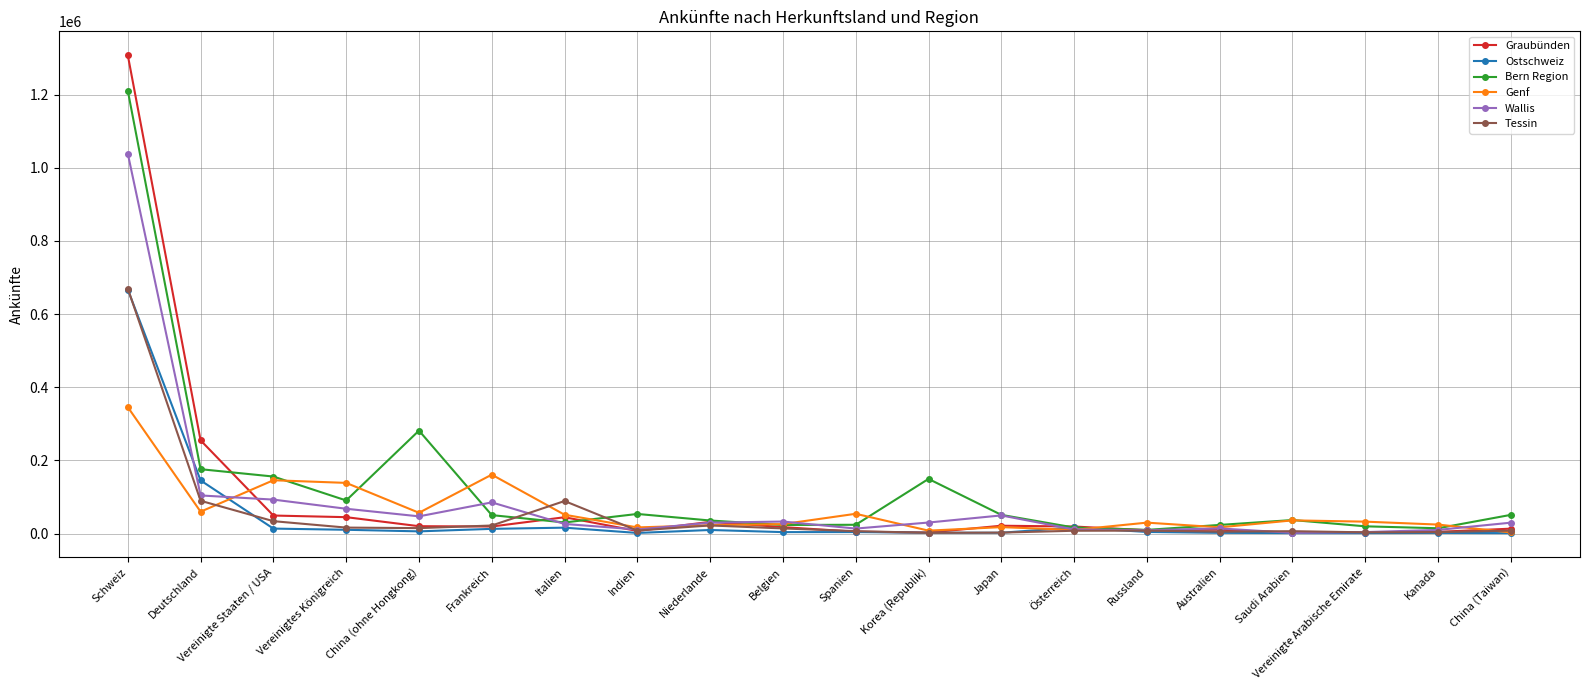

What is the difference between the Graubünden values at Italien and Österreich?

25399